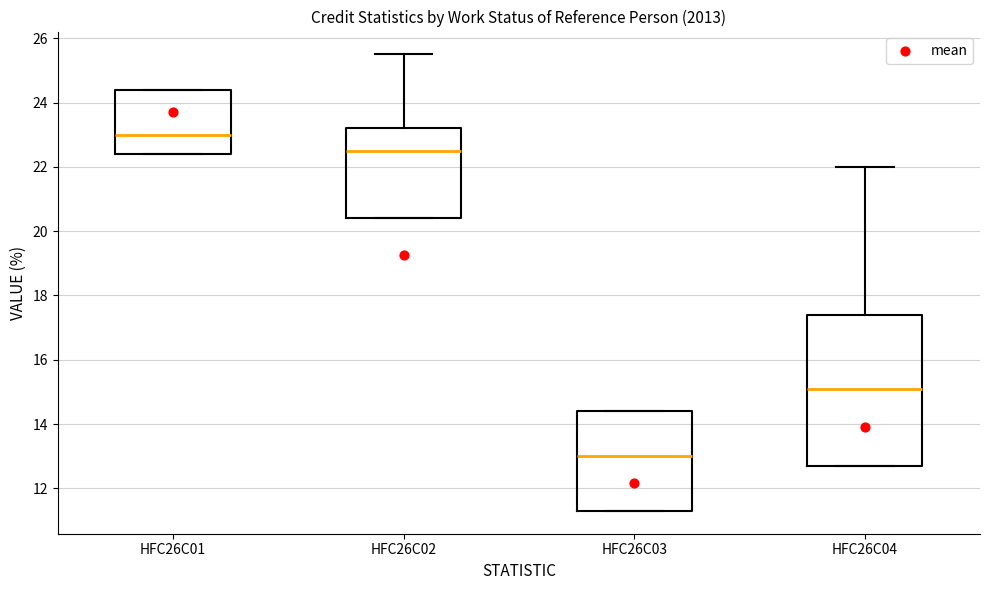

Reading left to right, transcribe this box plot: for each box, give where its median line is, the range the box spans, and where its two whiskers end, as read against the y-axis. The values are not printed on the chart, so give them approximately, as read against the axis.

HFC26C01: median 23.0, box 22.4 to 24.4, whiskers 22.4 to 24.4
HFC26C02: median 22.6, box 20.4 to 23.2, whiskers 20.4 to 25.6
HFC26C03: median 13.0, box 11.4 to 14.4, whiskers 11.4 to 14.4
HFC26C04: median 15.2, box 12.8 to 17.4, whiskers 12.8 to 22.0